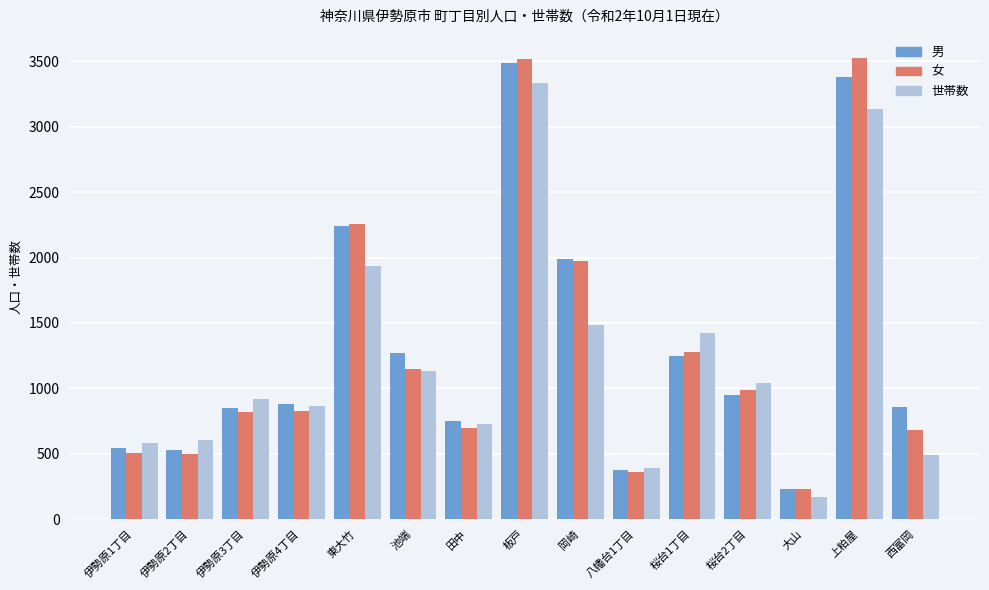

Does the chart contain any negative values?

No